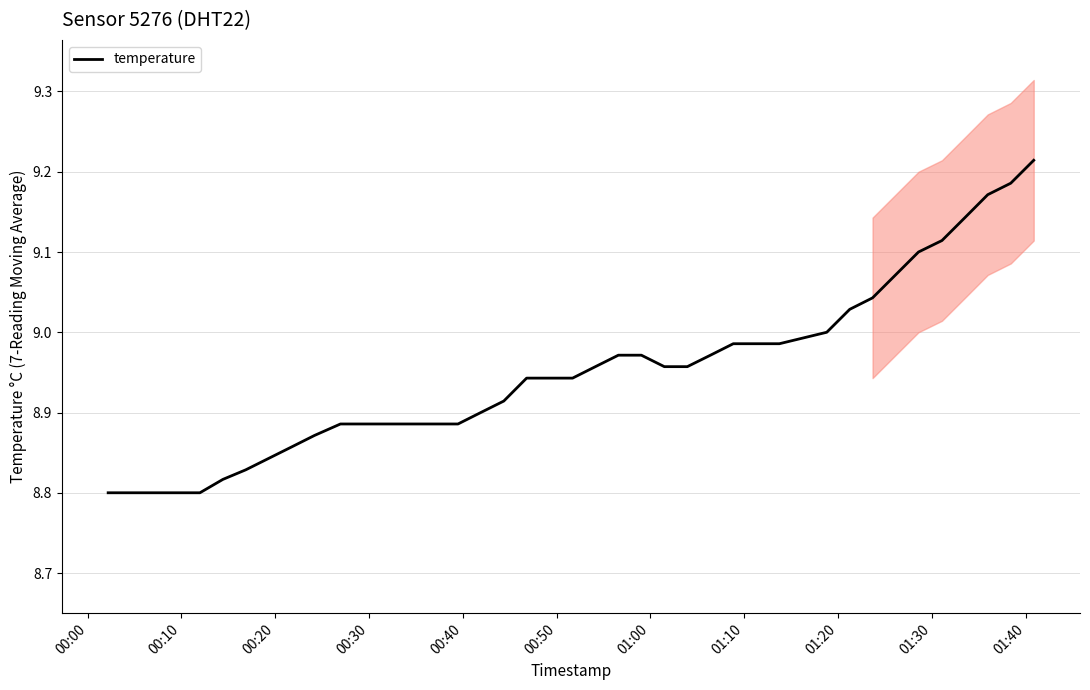

What is the average value?

8.9